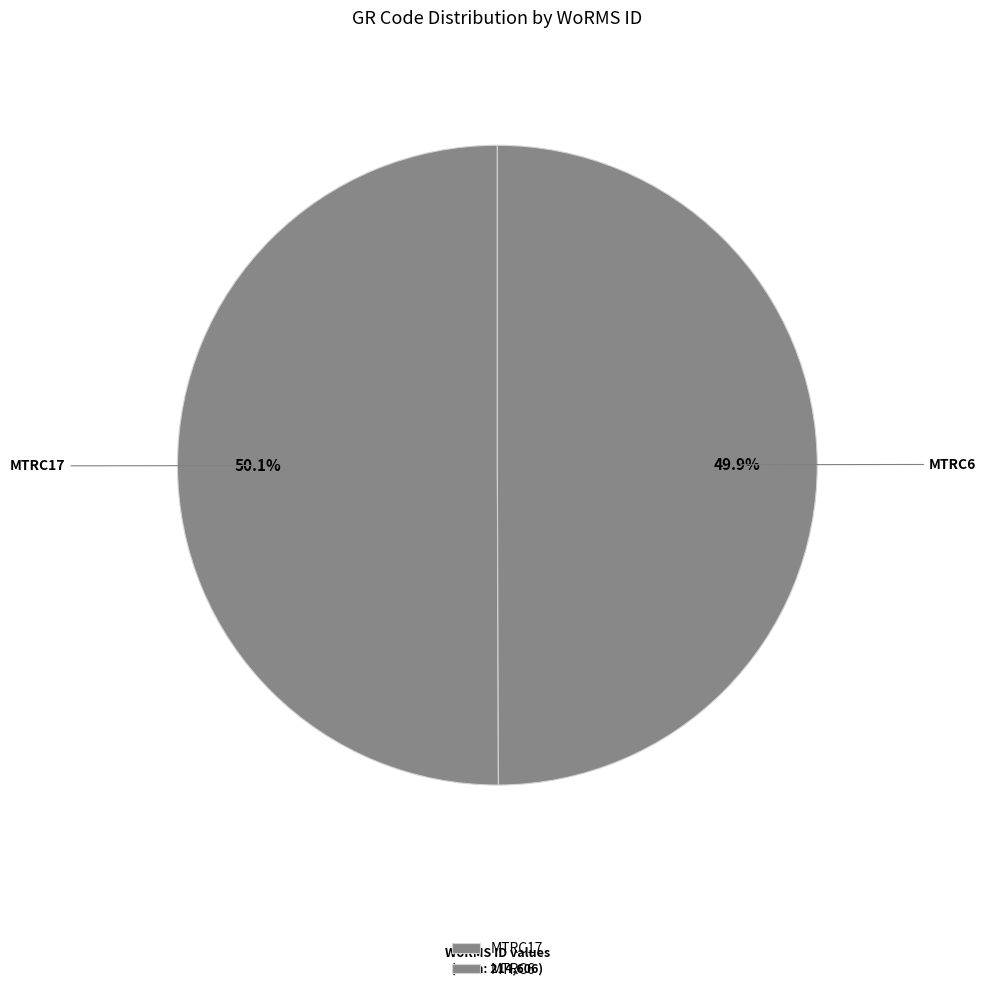

To the nearest percent, what is the average slice percentage?

50%